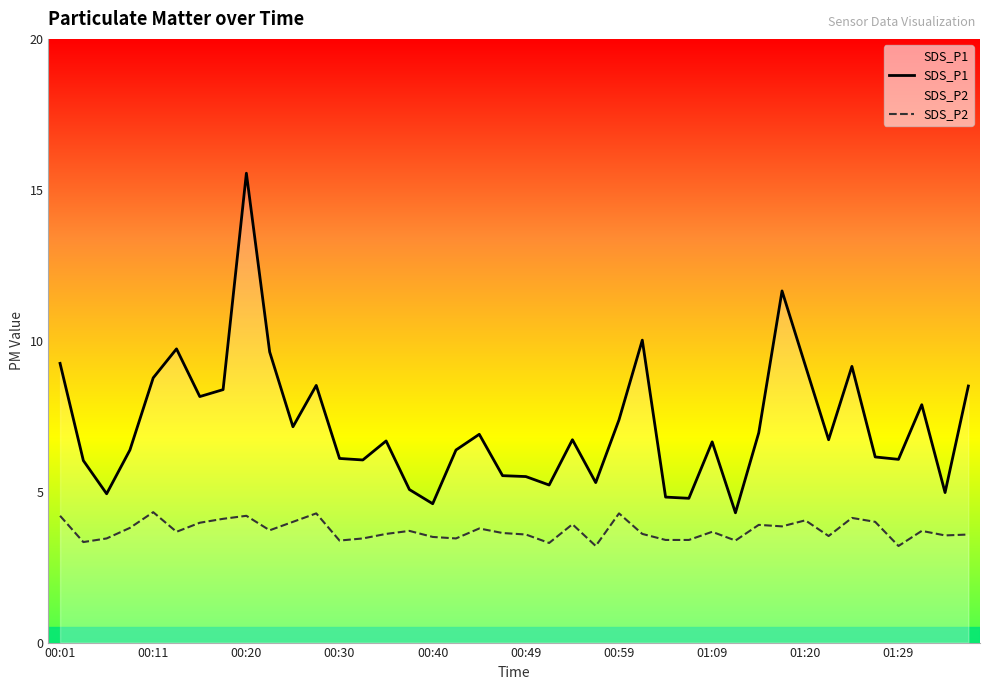

What is the difference between the maximum and minimum values in the SDS_P2 series?

1.1